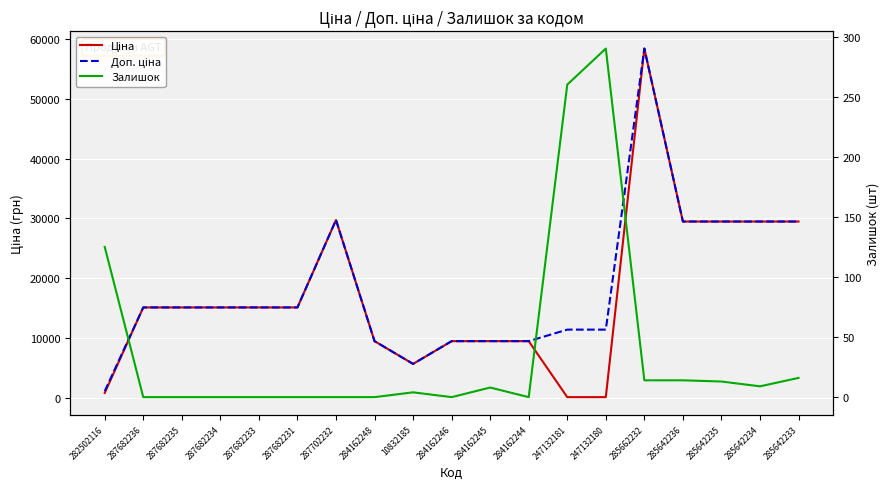

What is the highest value of the Залишок series?

290.0